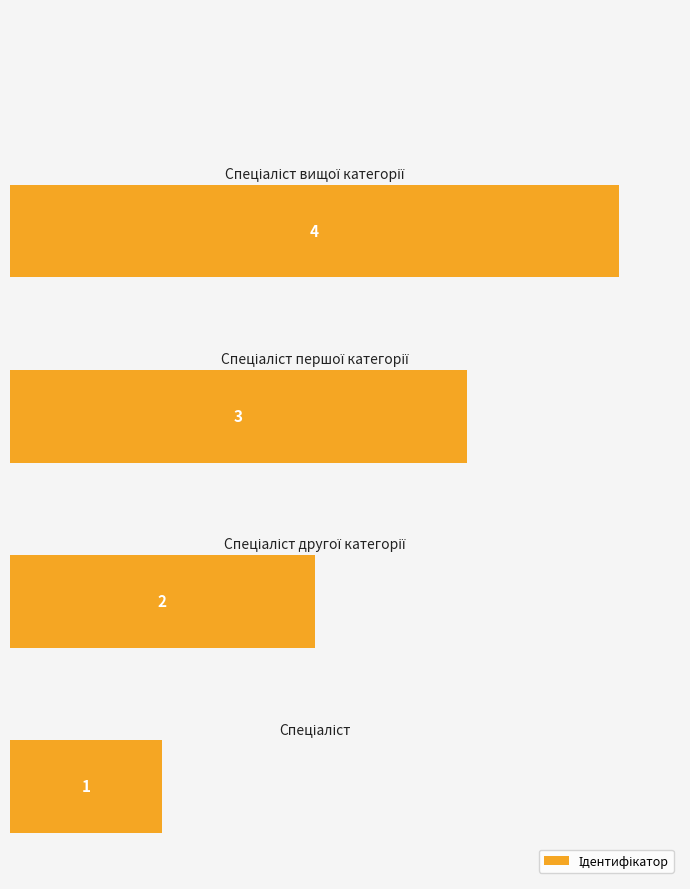

How many values are between 2 and 4?

3